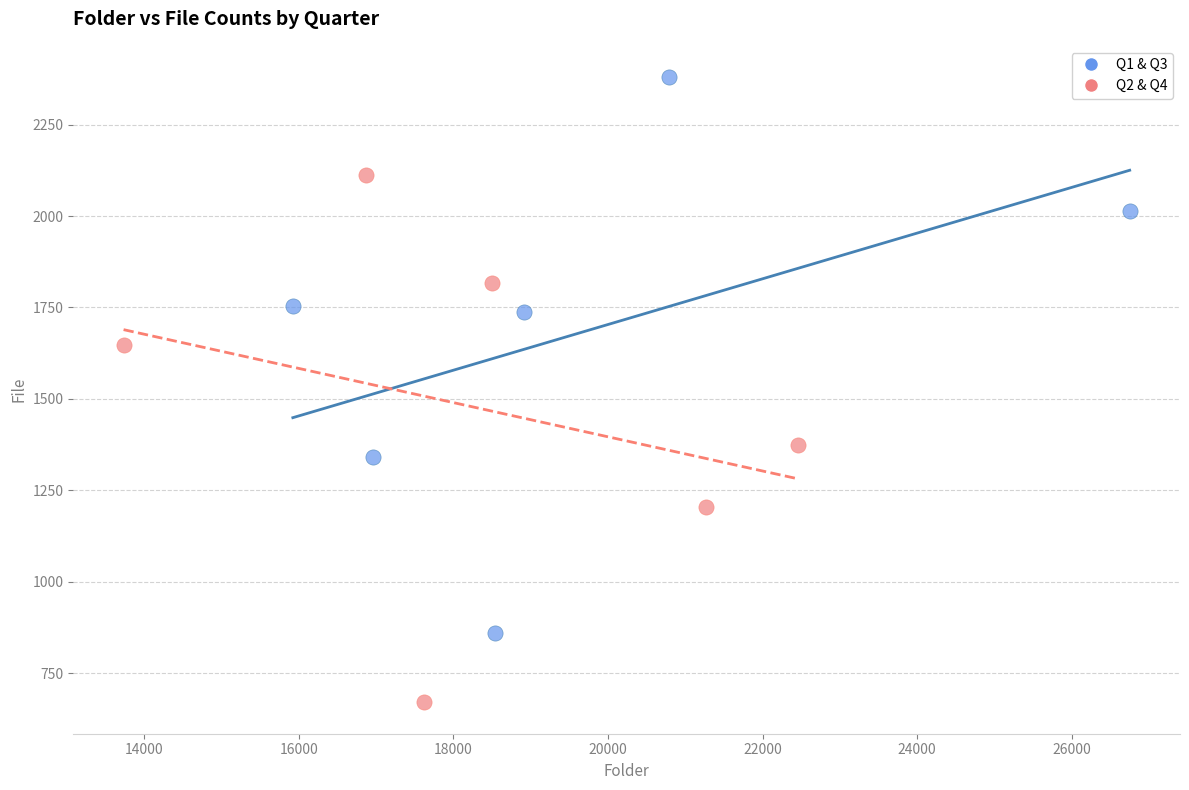

Which series reaches the maximum Y coordinate?

Q1 & Q3